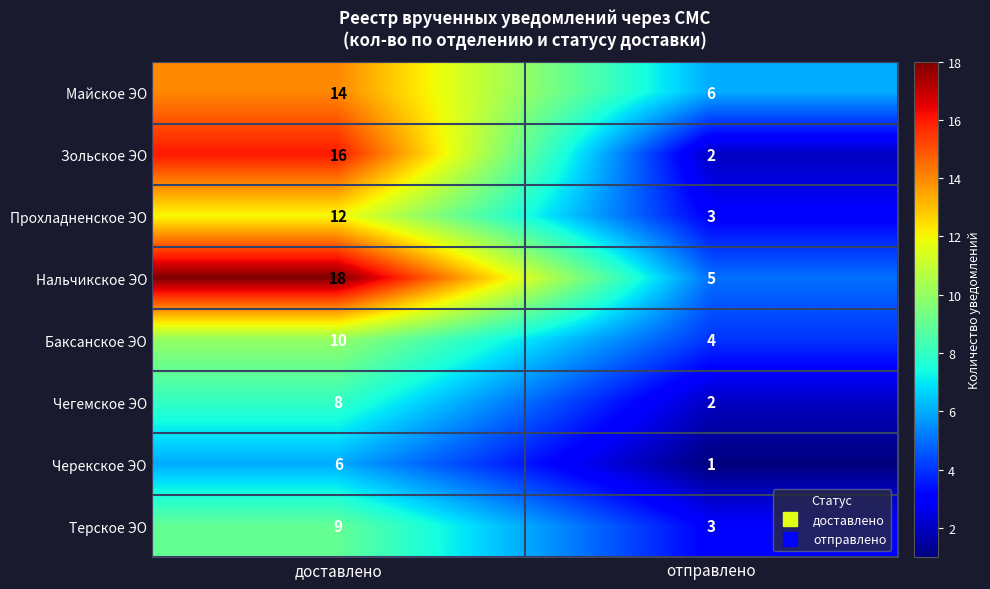

At how many categories does at least one series exceed 10?

1